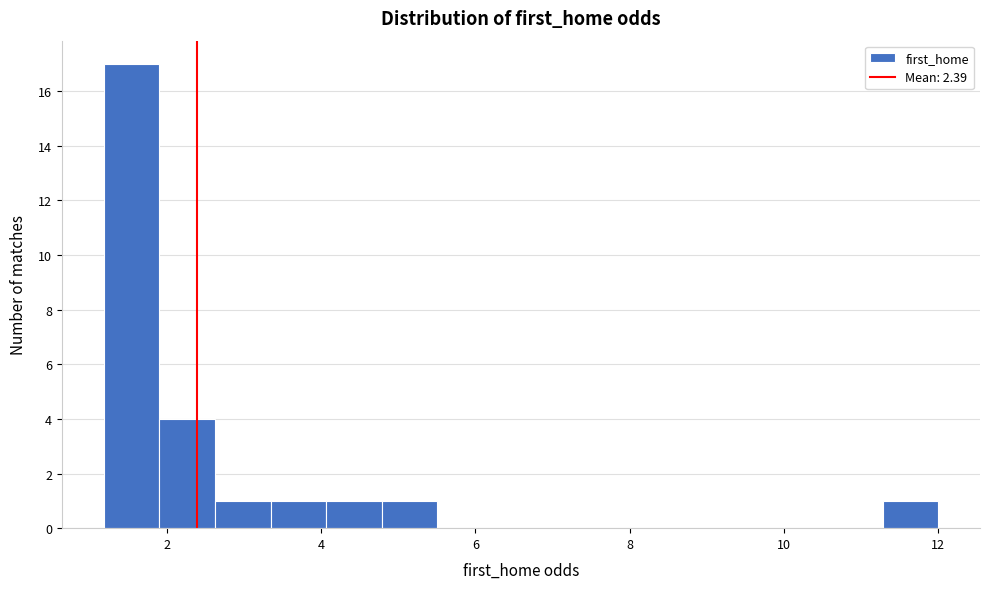

Read against the x-axis, roughly where is the centre of the tallest bar?

1.6